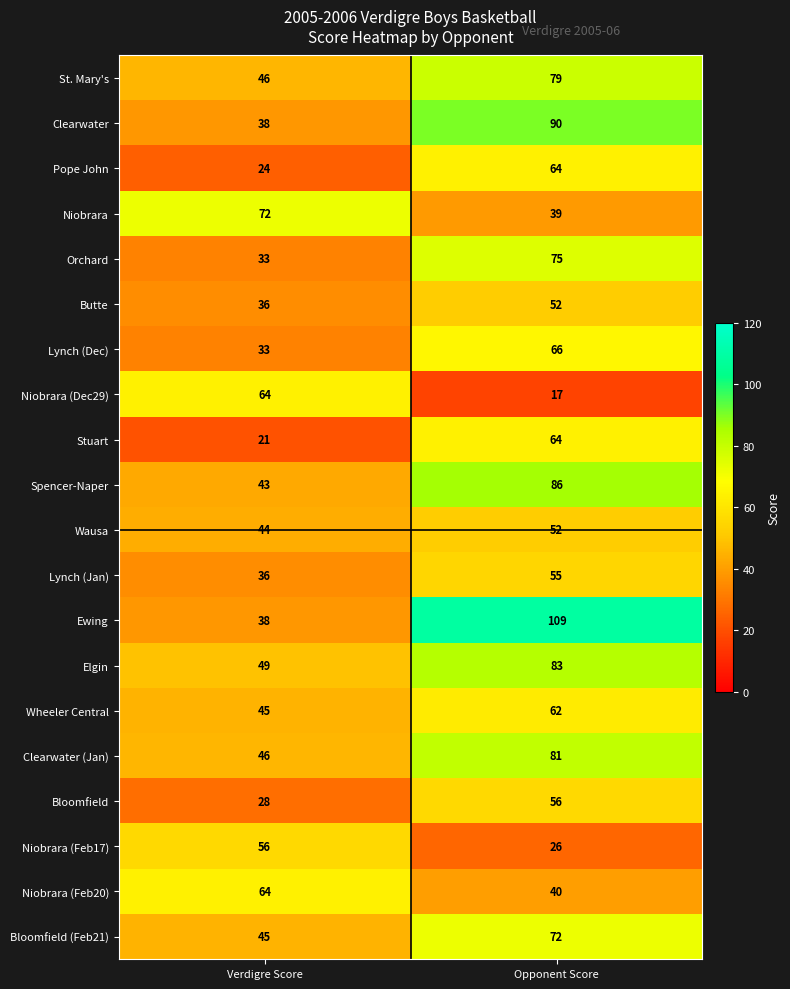

What is the greatest value displayed?

109